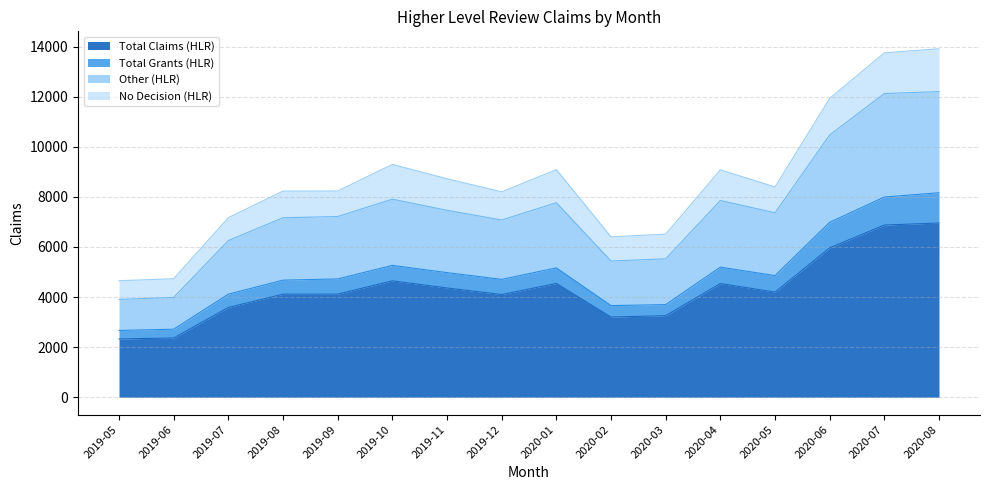

What is the highest value of the Total Claims (HLR) series?

6958